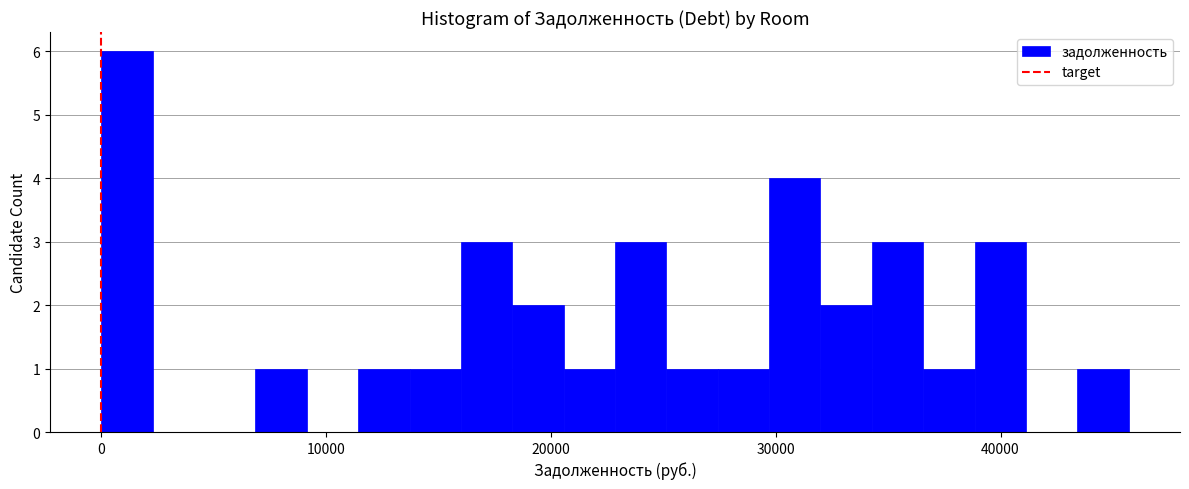

Around what value on the x-axis is the tallest bar? Give the approximate position of its centre, as read against the axis.

1000